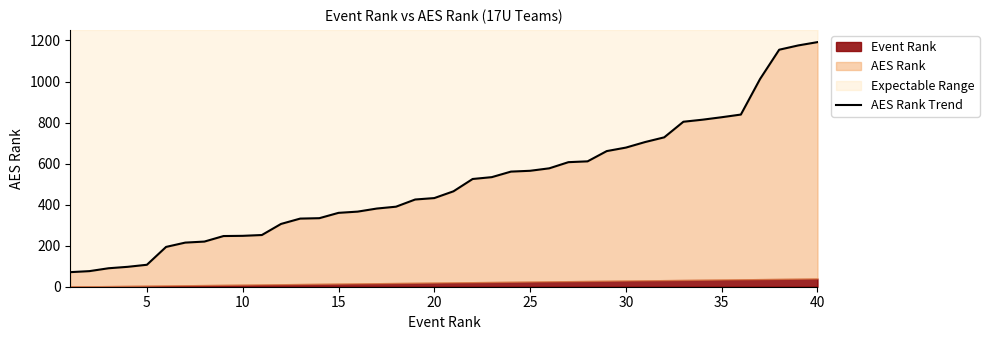

What is the difference between the maximum and minimum values?

1121